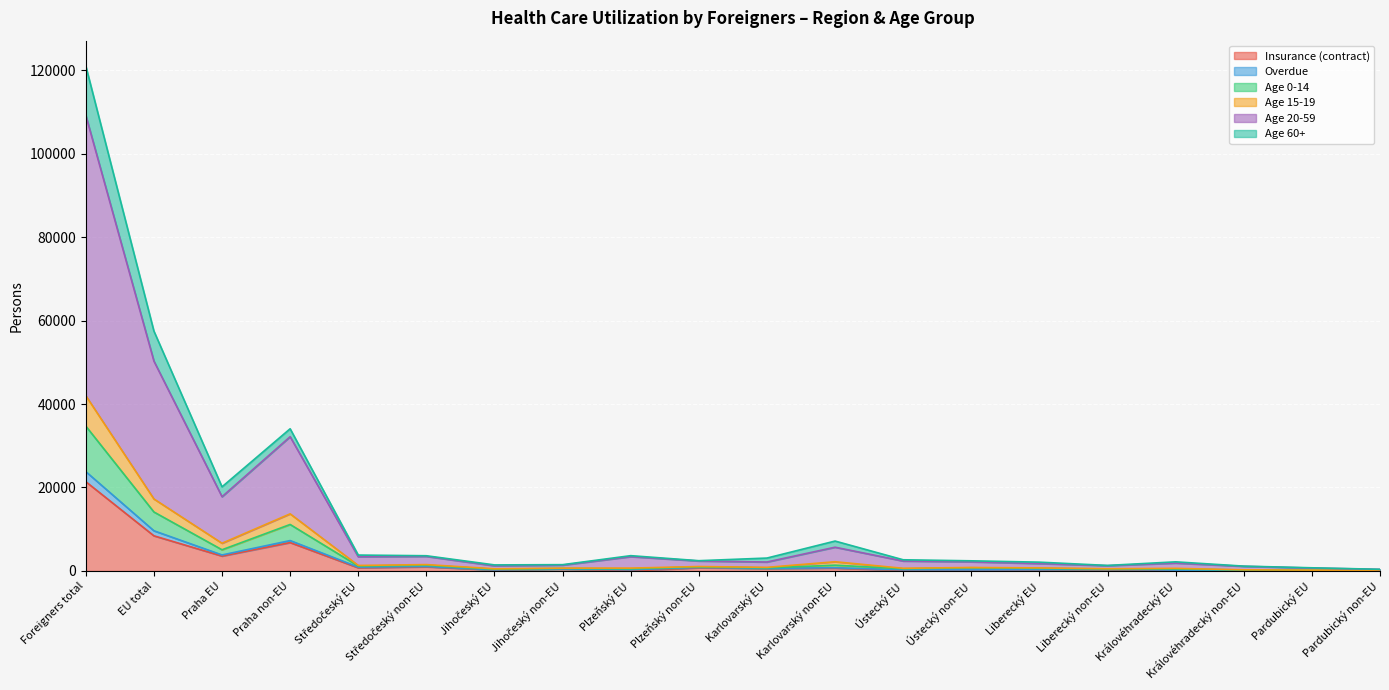

At which category is the sum across all series the highest?

Foreigners total